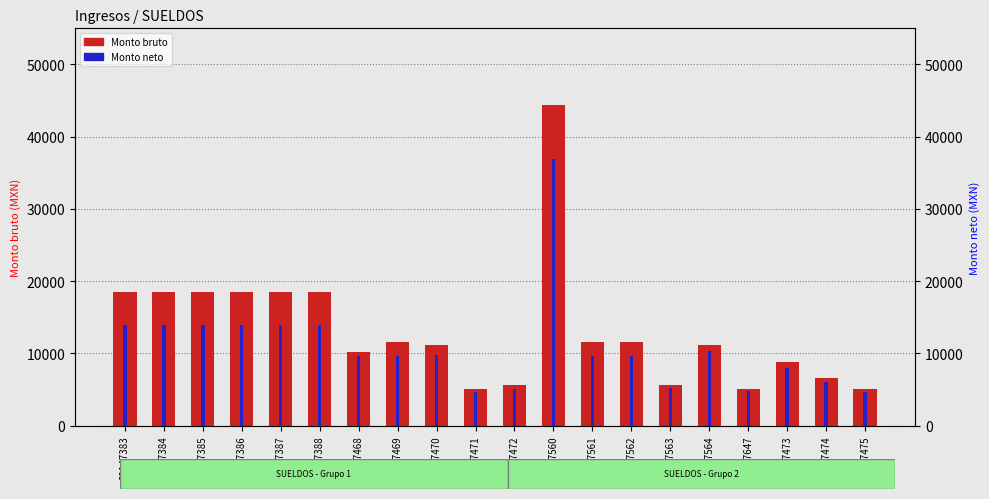

Where does the Monto neto series first go above 9667?

39147383